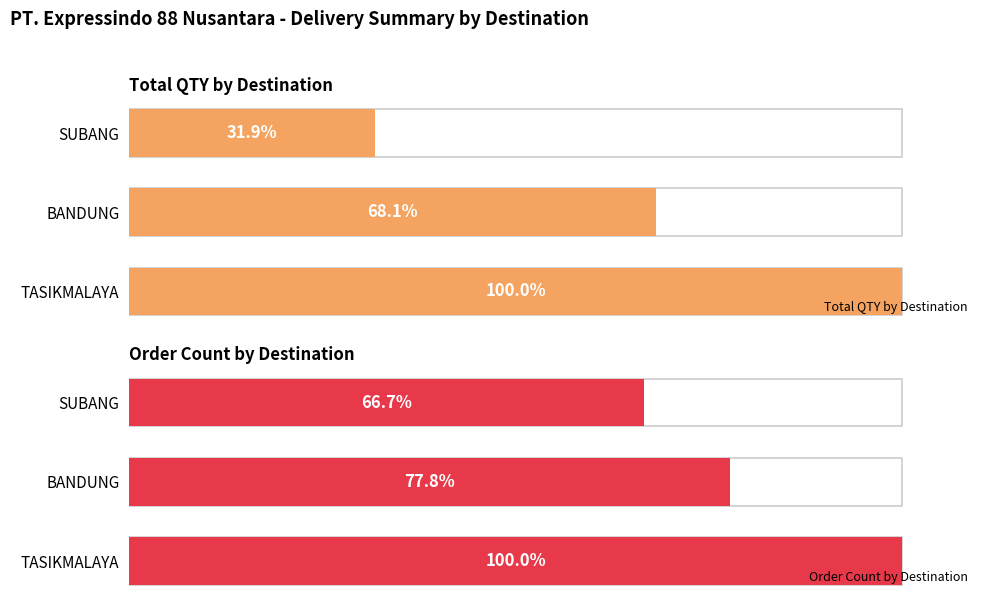

Which series has the largest range (max minus min)?

Total QTY by Destination